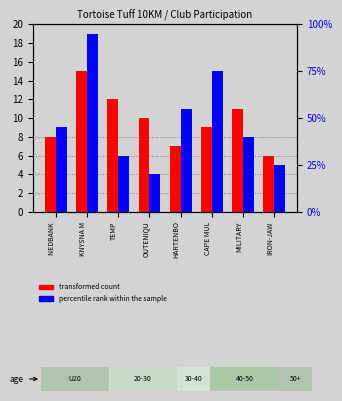

What is the total value across all series at NEDBANK ?

53